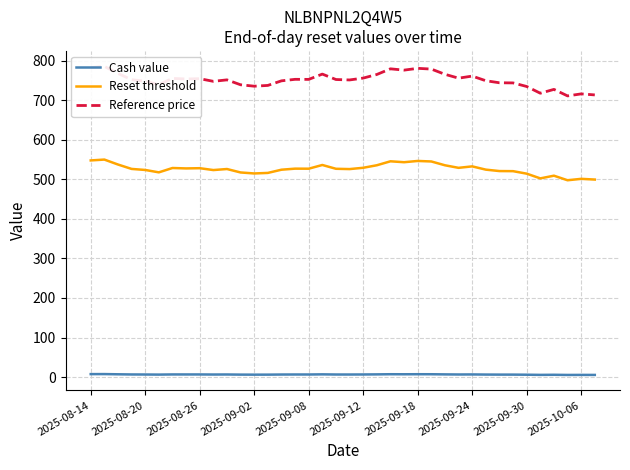

Rank the series by their average value, from lowest to highest.

Cash value, Reset threshold, Reference price